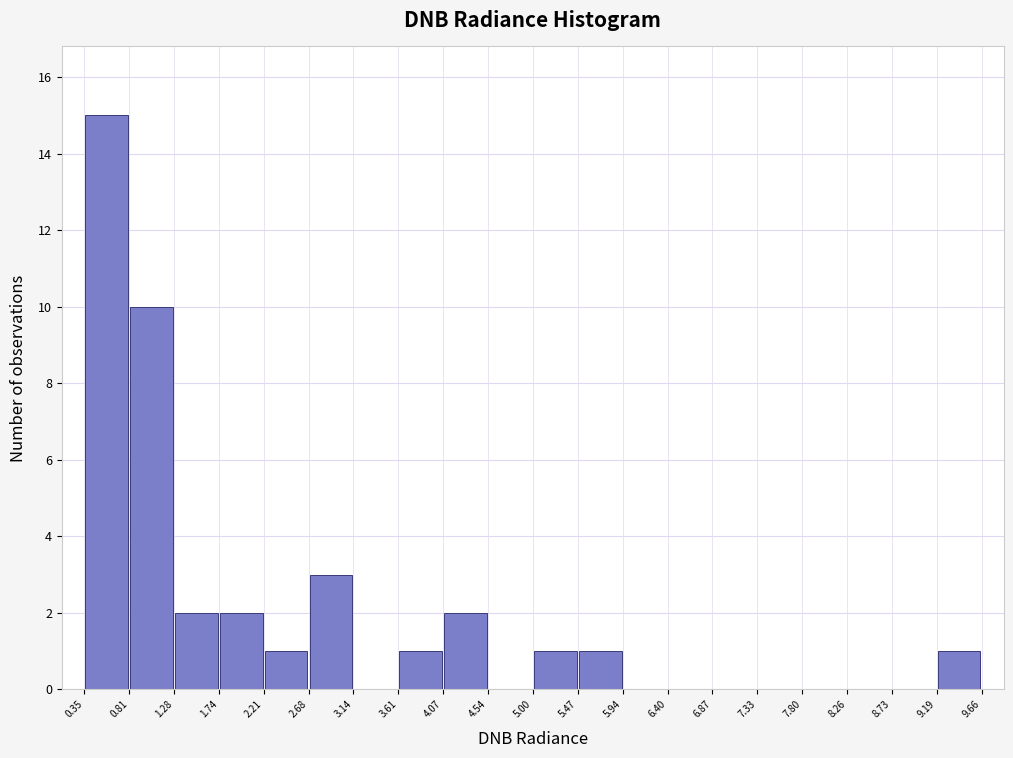

What is the height of the bar covering 1.74 to 2.21 on the x-axis? The values are not printed on the chart, so give them approximately, as read against the axis.

2